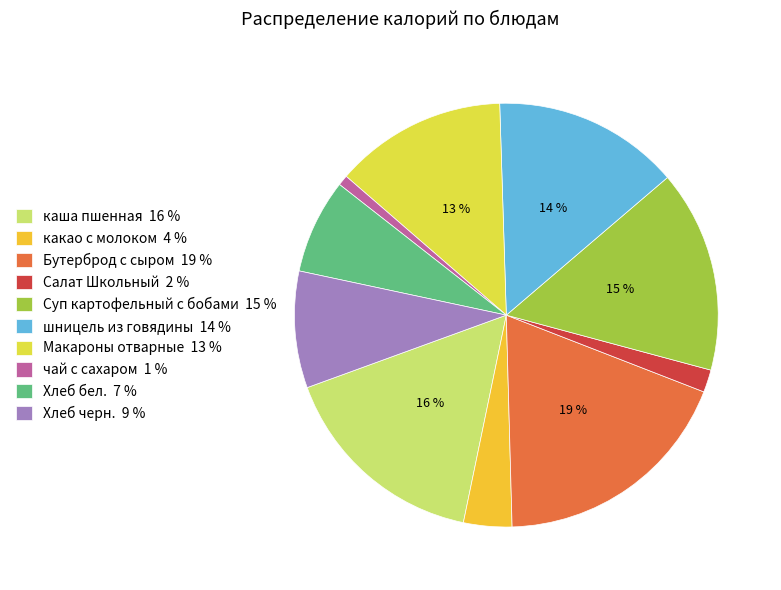

Does Хлеб бел. represent more than half of the total?

No